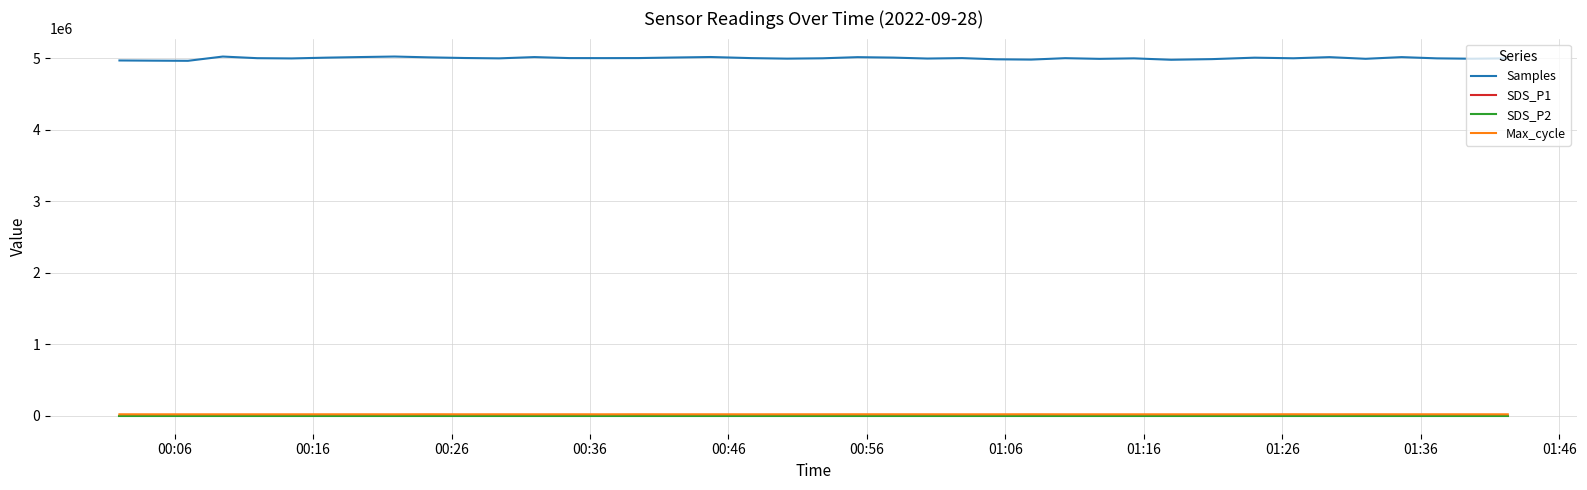

Which series has the largest range (max minus min)?

Samples